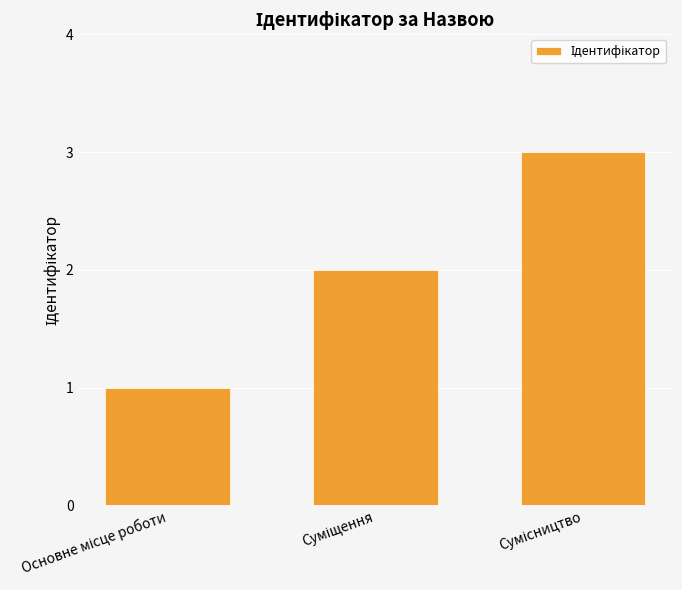

Reading right to left, what are all the values shown in this chart?

3	2	1